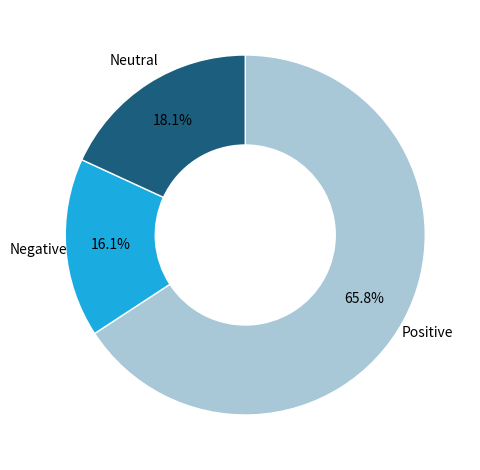

Is there a majority slice in this chart?

Yes